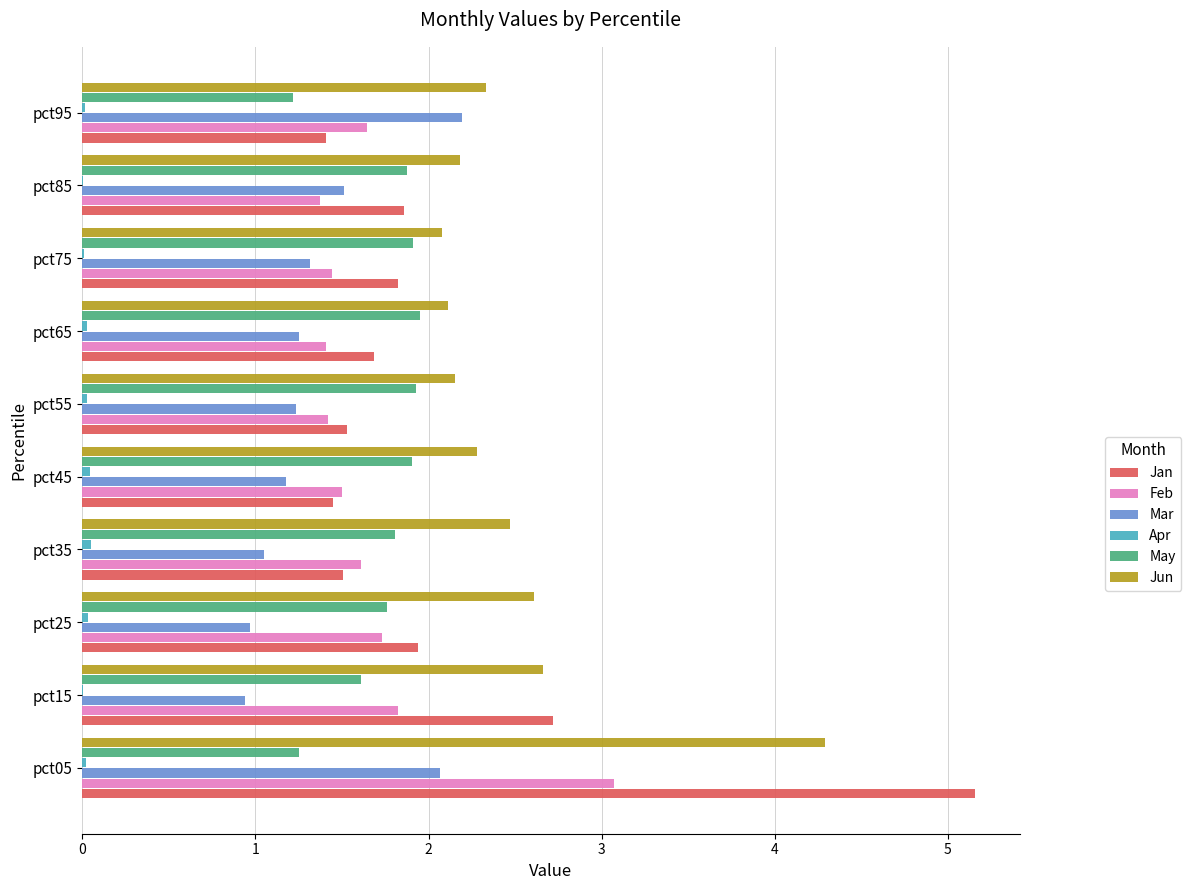

Which series has the largest total across all categories?

Jun